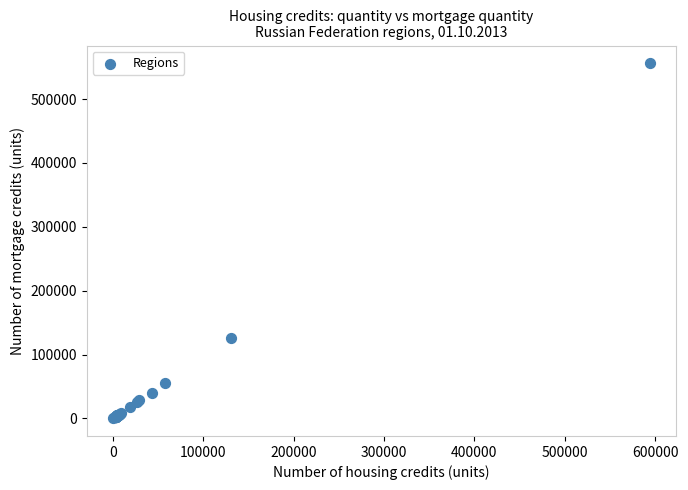

What Y value in the scatter plot is closest to 278165?

125673